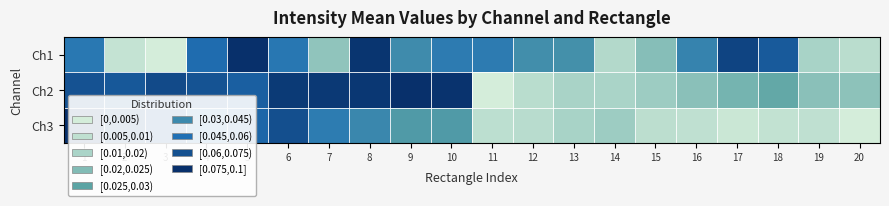

Which has a higher value, 4 or 16?

4